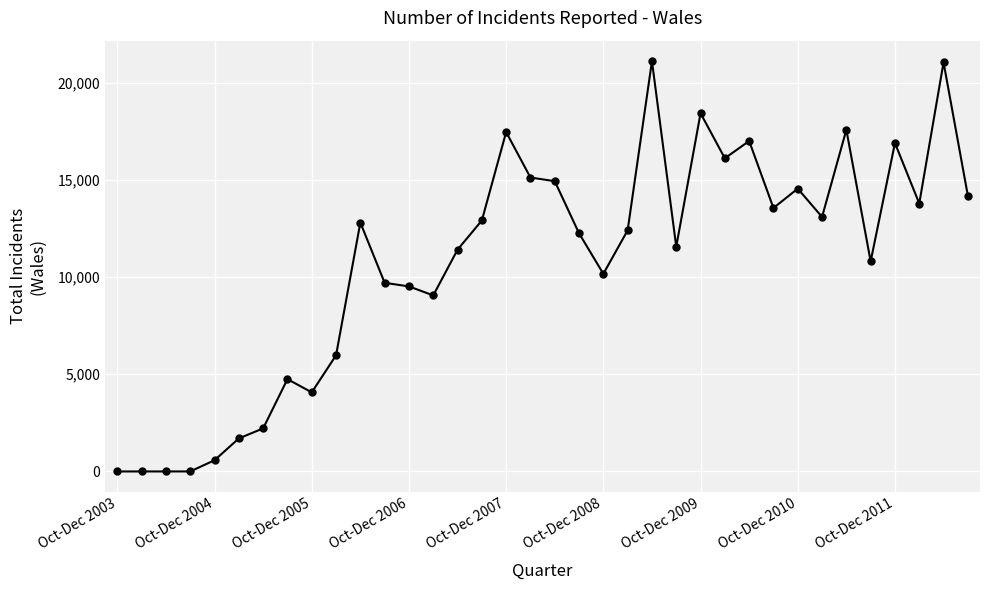

What is the value of the 10th point from the left?

5975